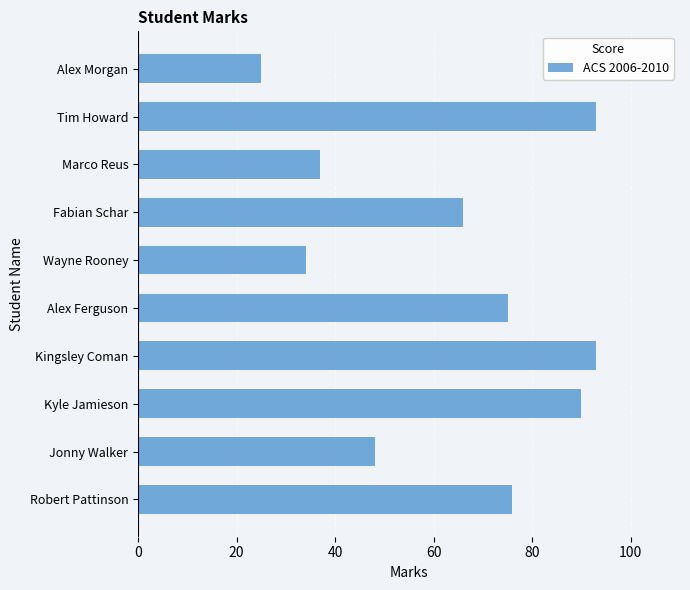

What is the average value?

64